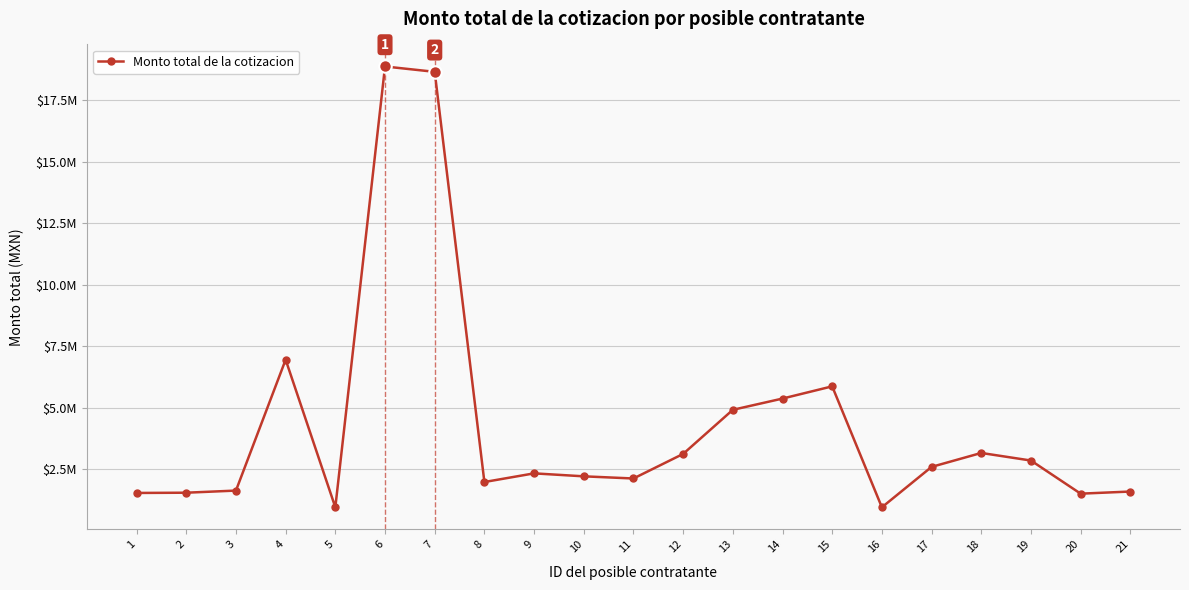

What is the change in value from 6 to 14?

-13488770.0